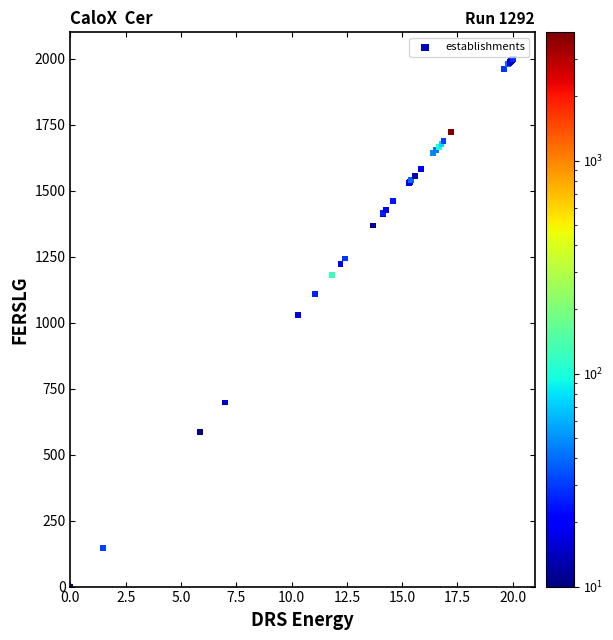

What Y value in the scatter plot is closest to 1000?

1028.7